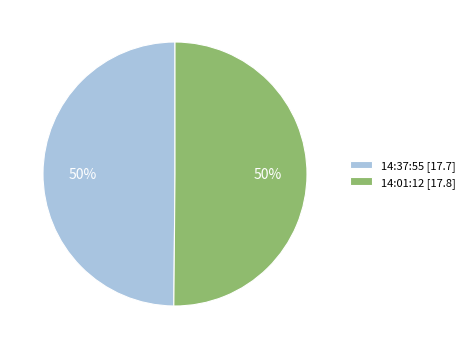

What percentage is the 14:01:12 slice, to the nearest percent?

50%